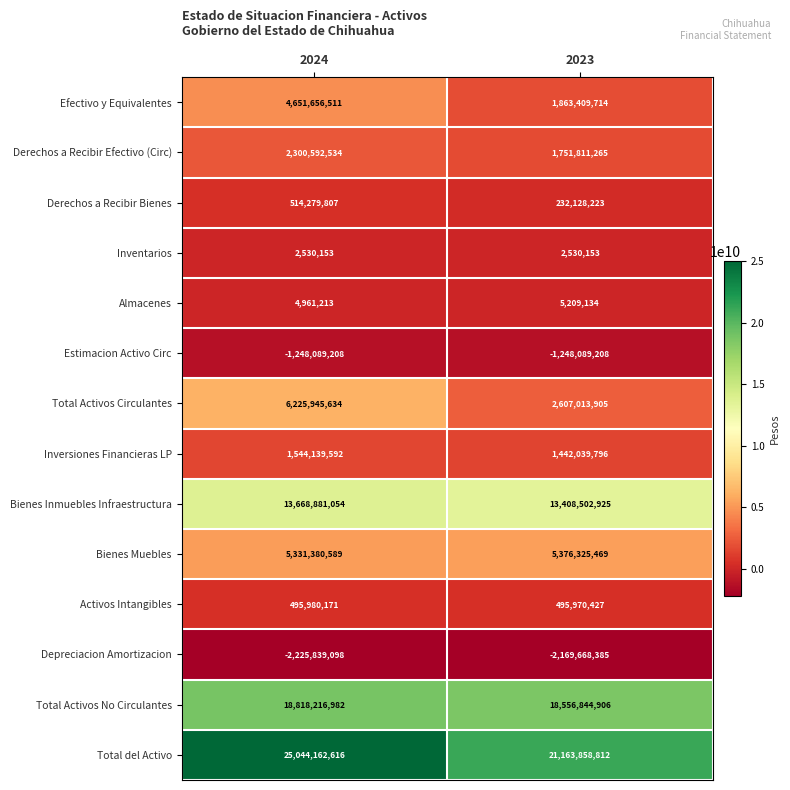

What value does the Total Activos No Circulantes series have at 2023?

18556844906